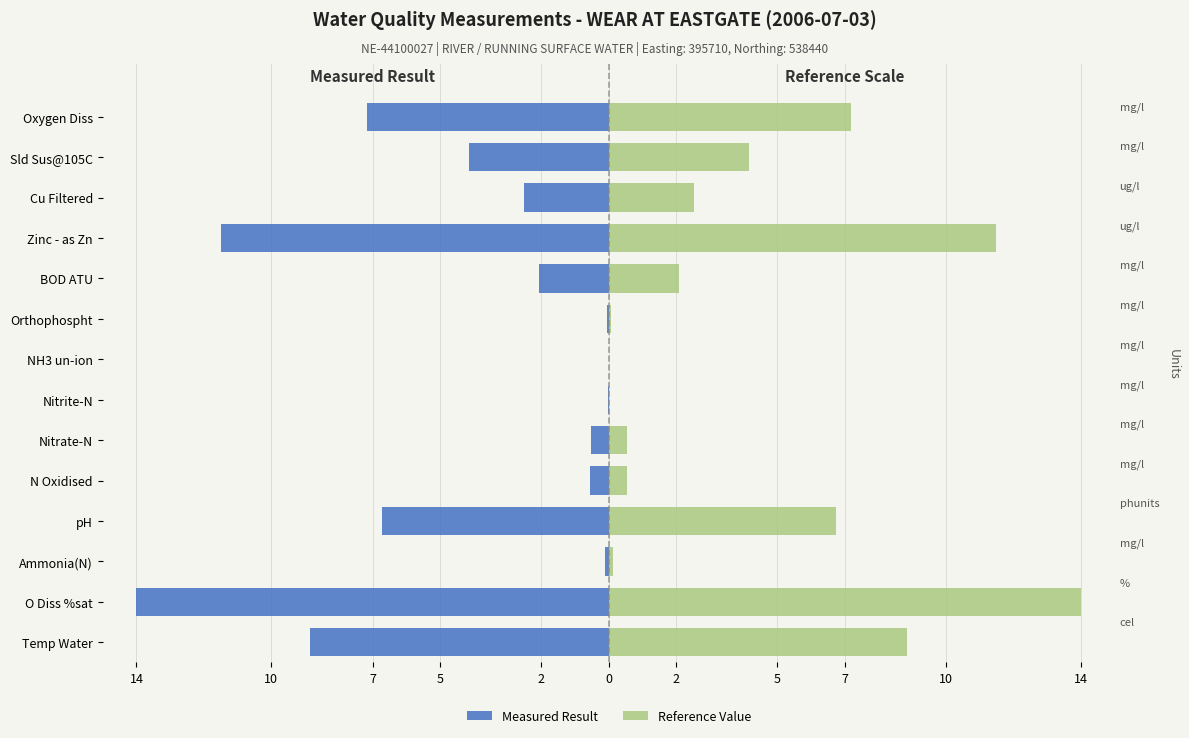

What is the difference between the second highest and second lowest values in the Reference Value series?

11.5